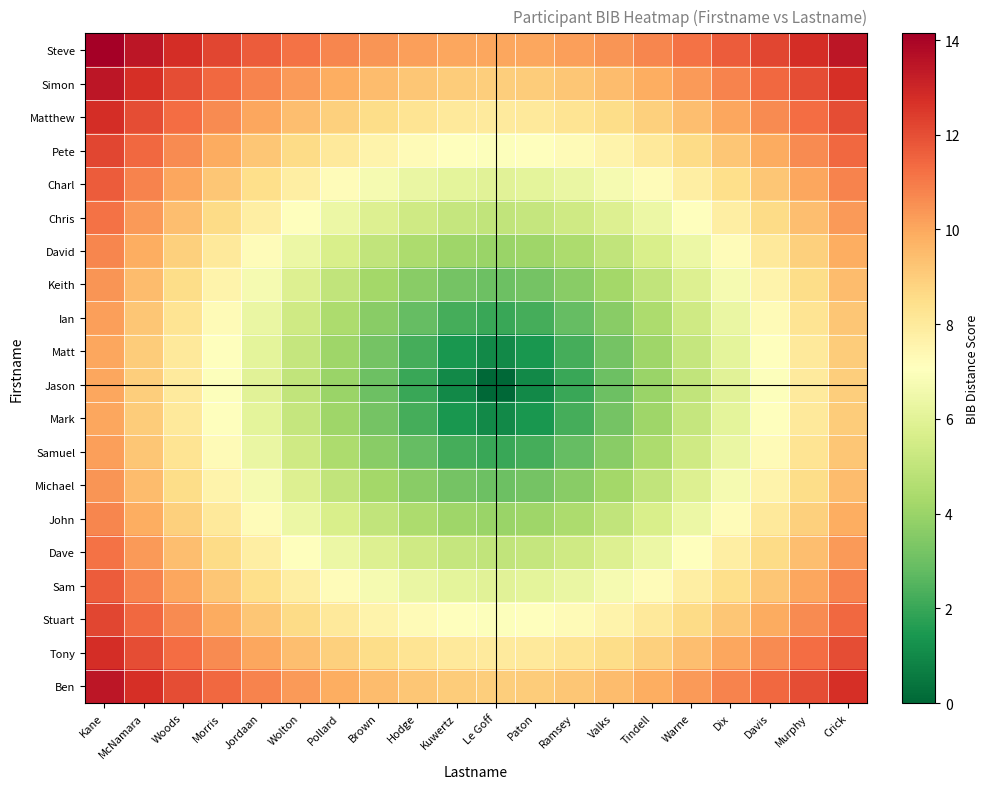

What is the maximum value shown in the chart?

14.1